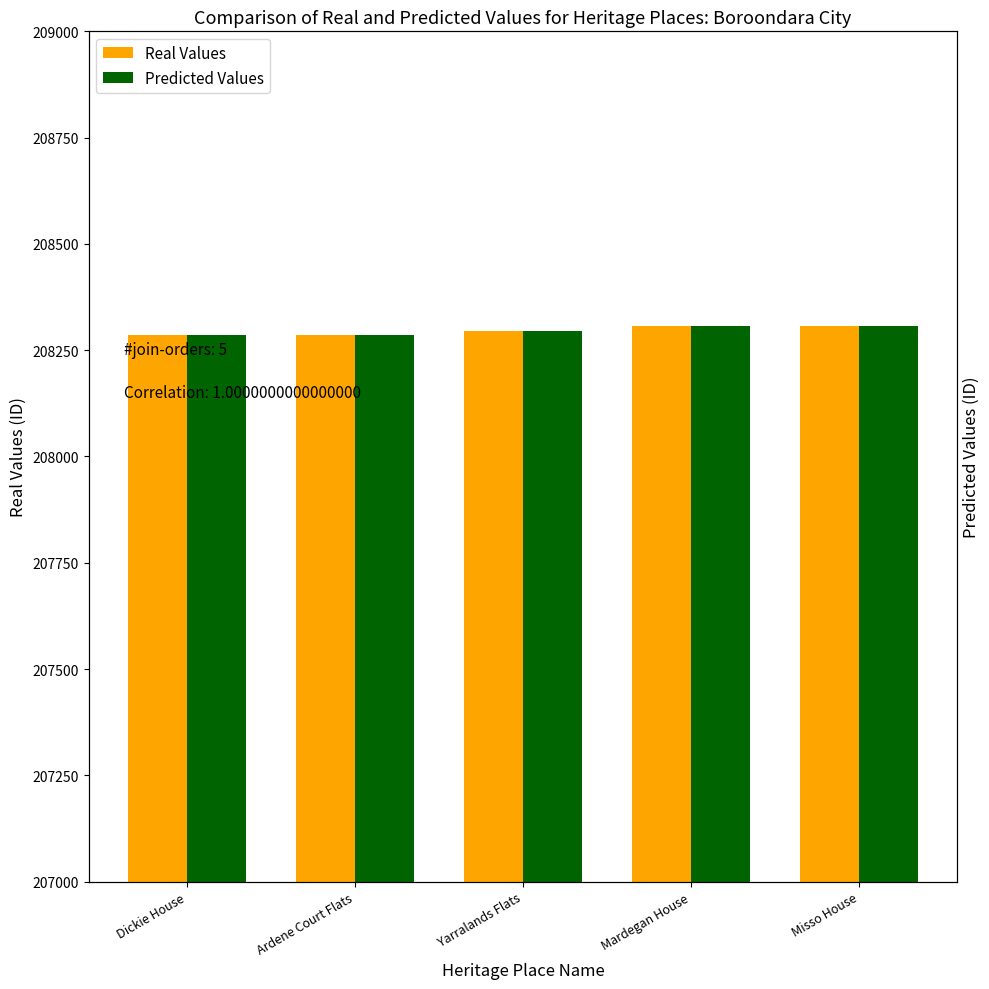

Between Yarralands Flats and Mardegan House, which series saw the biggest shift?

Real Values